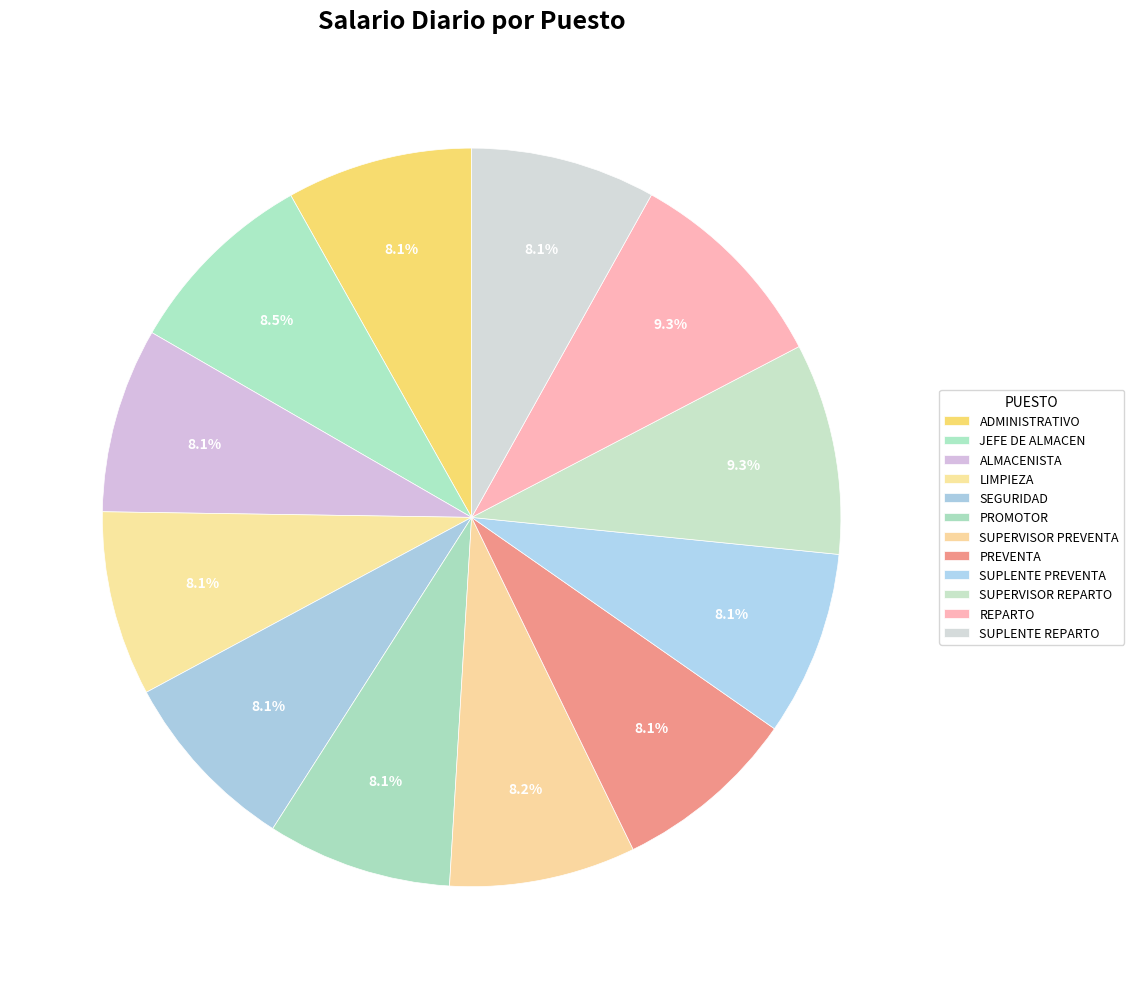

Approximately how many times larger is the value at SEGURIDAD compared to JEFE DE ALMACEN?

1.0